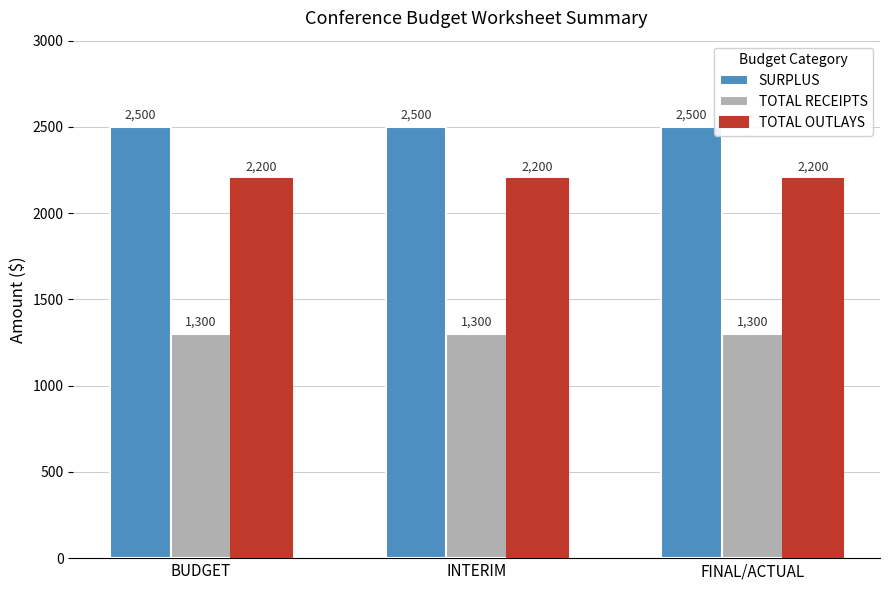

Which series has the largest total across all categories?

SURPLUS